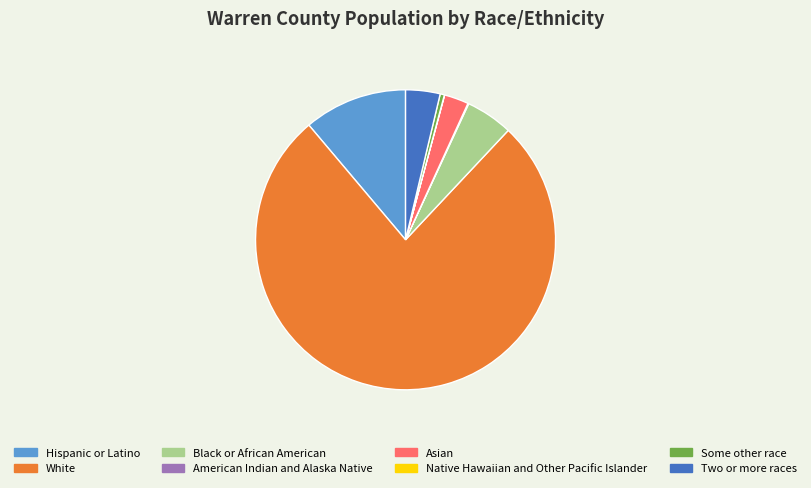

Which slice is the largest?

White